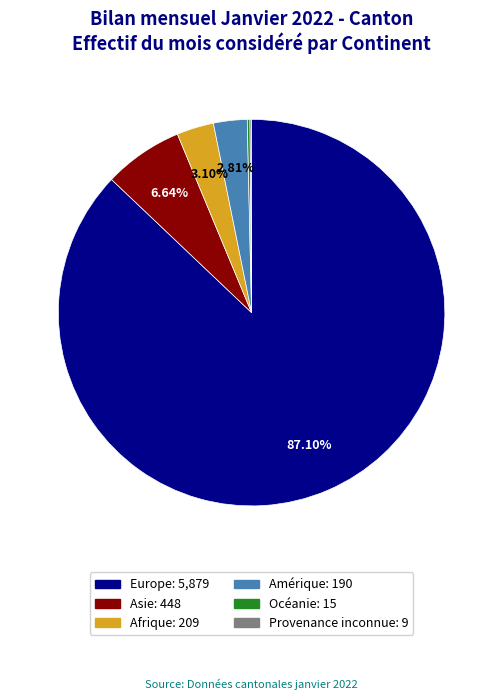

Combined, do Asie and Amérique account for over 50%?

No